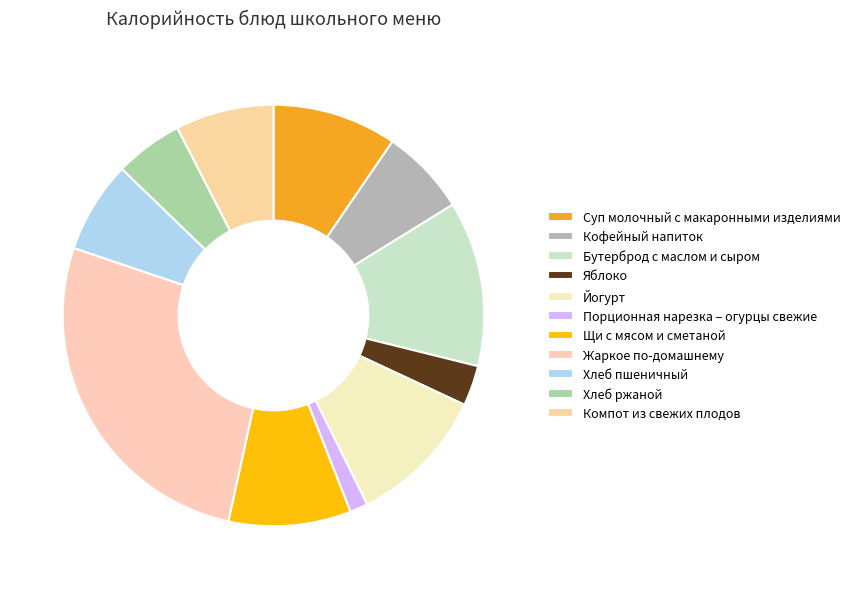

How many slices are in this pie chart?

11